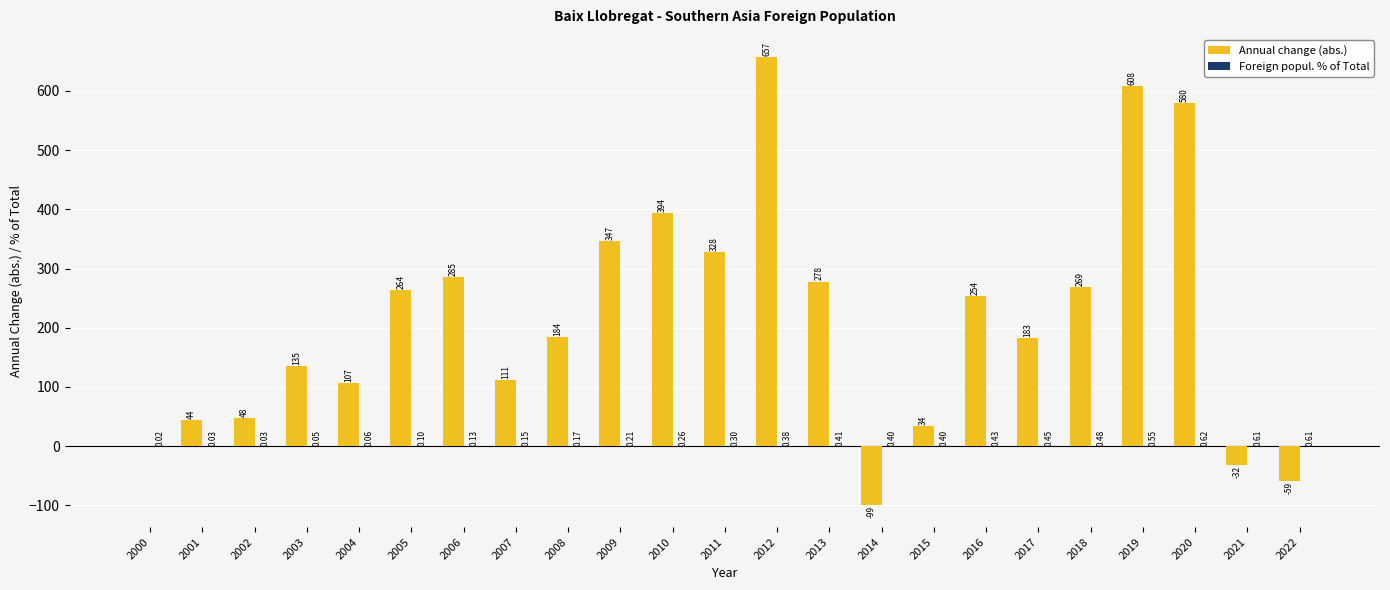

Which series has the largest total across all categories?

Annual change (abs.)